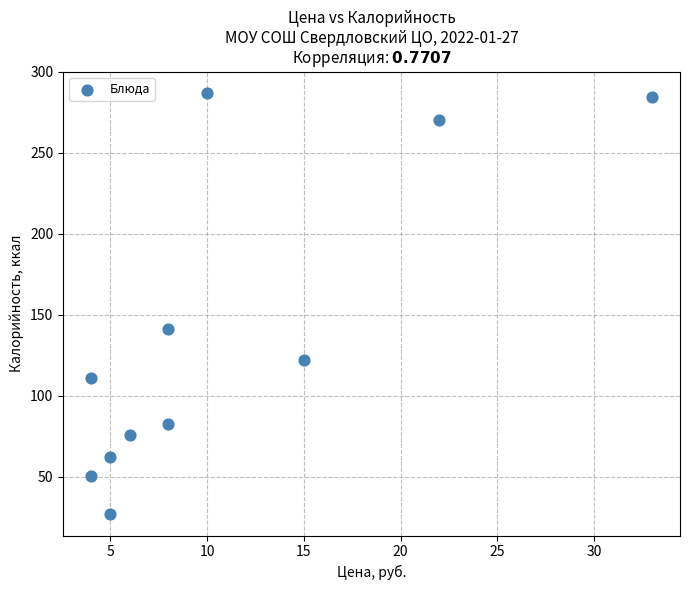

What Y value in the scatter plot is closest to 156?

141.0